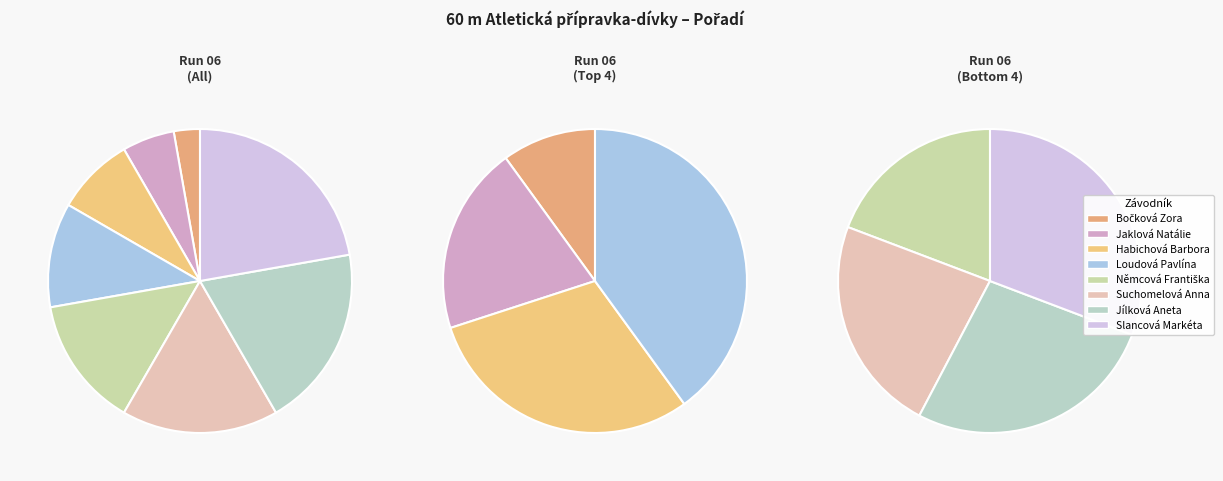

To the nearest percent, what portion does Habichová Barbora represent?

8%